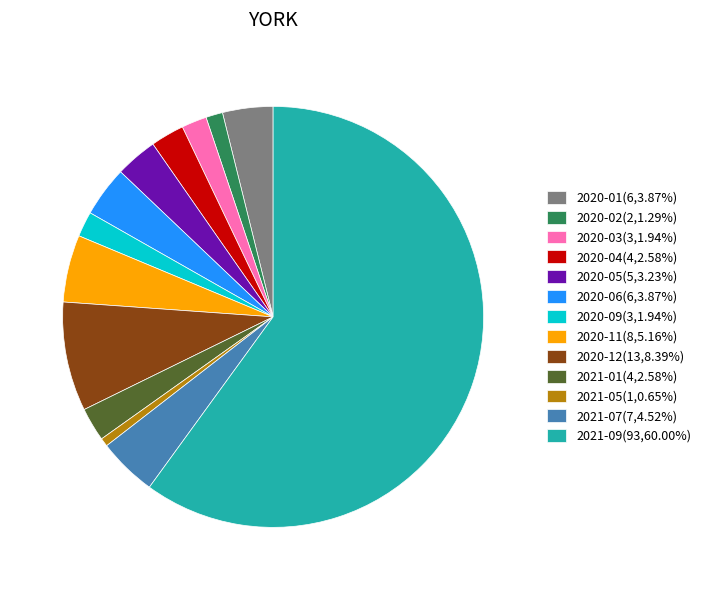

Combined, do 2020-04 and 2021-01 account for over 50%?

No